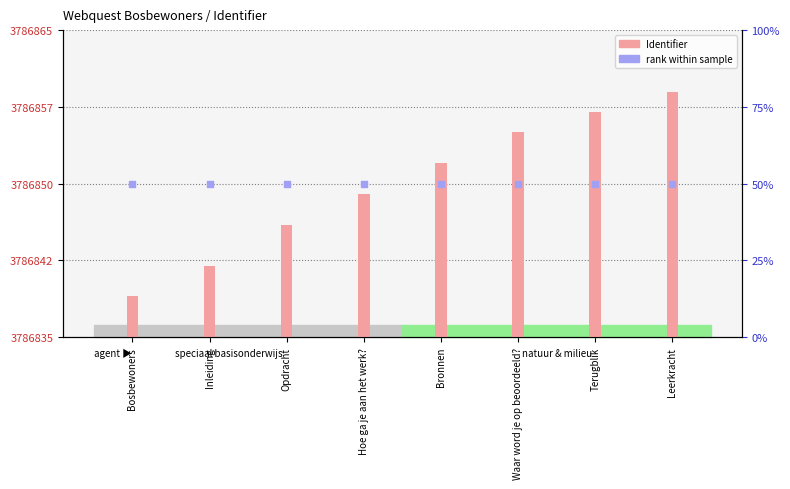

At which category is the sum across all series the highest?

Leerkracht